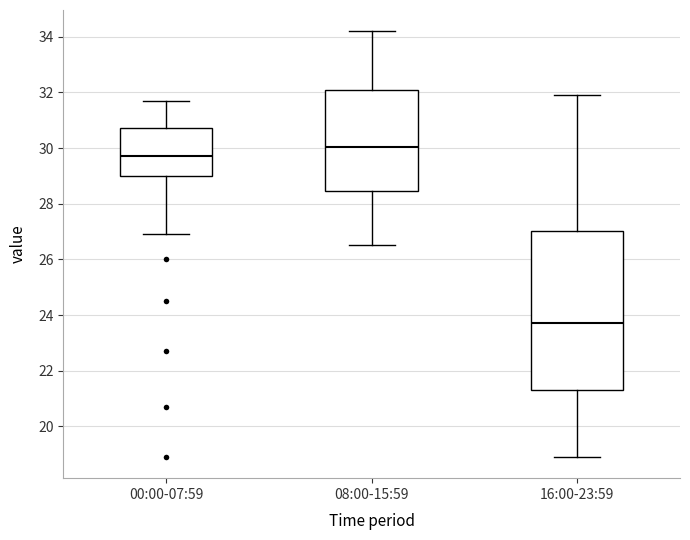

Where does the median line of the box for 16:00-23:59 sit on the y-axis? The values are not printed on the chart, so give them approximately, as read against the axis.

23.8